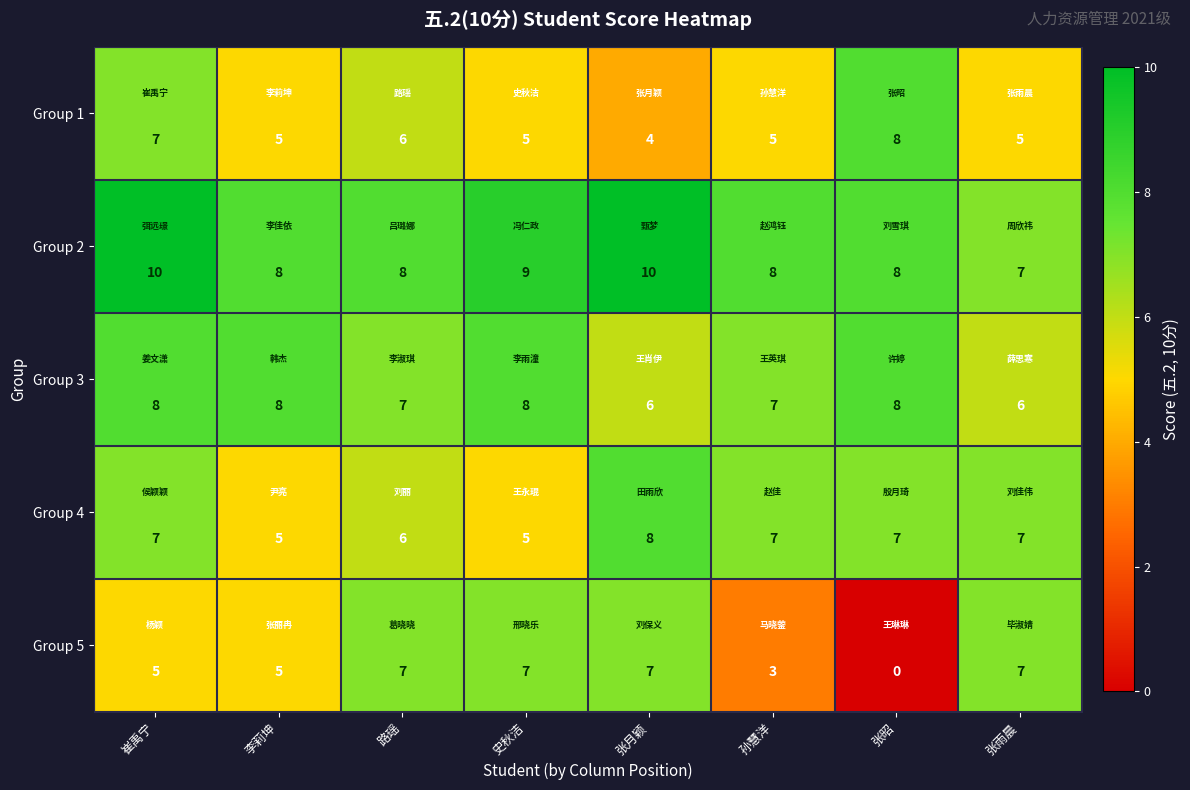

Which category has the lowest value across all series?

张昭